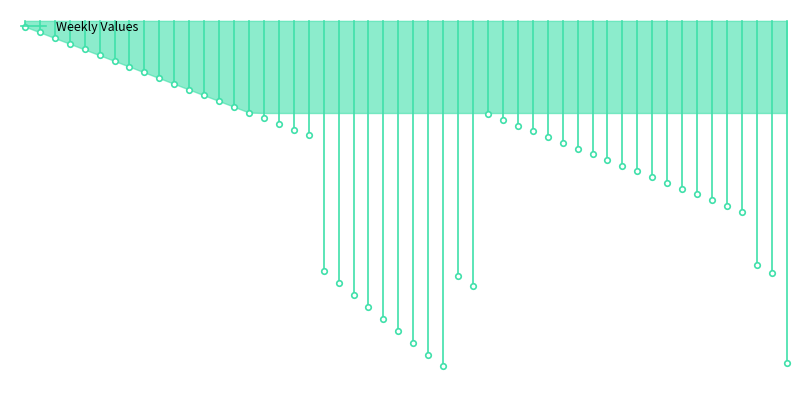

What value does the data have at 0?

-5.0